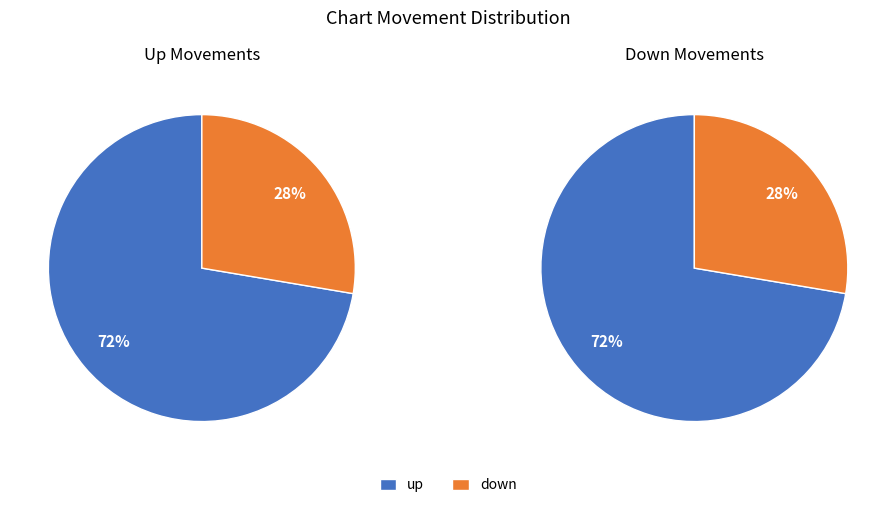

Is there any slice that represents more than half of the pie?

Yes